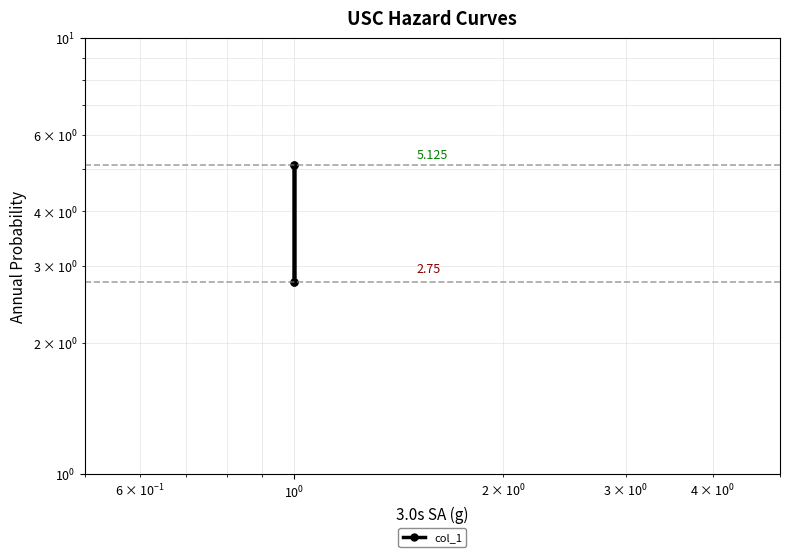

Reading right to left, extract all data points from this chart.

2.8	5.1	2.8	5.1